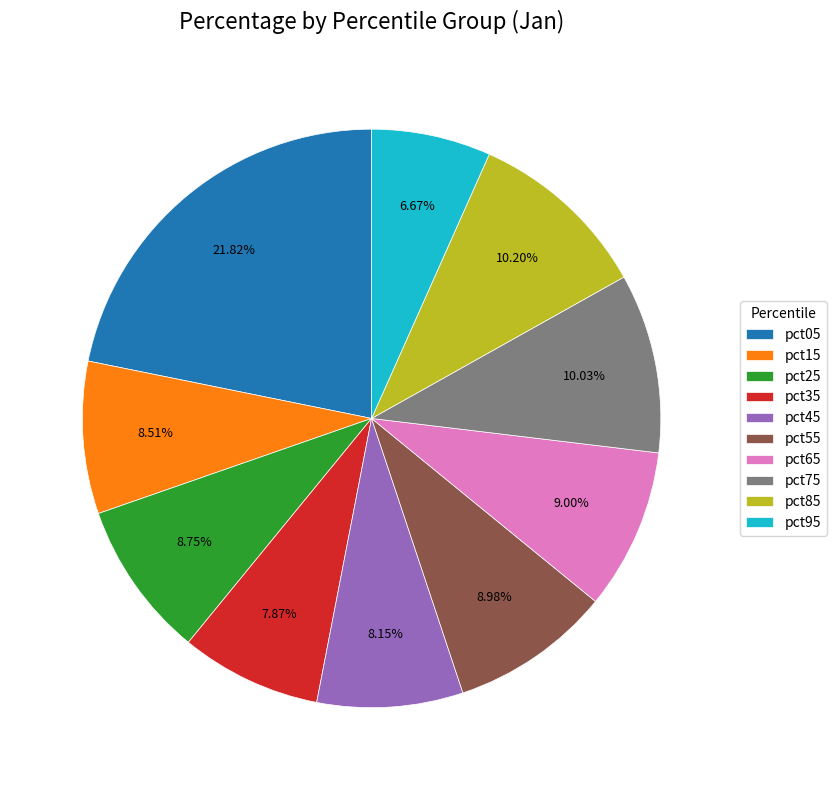

To the nearest percent, what is the difference between the largest and smallest slice percentages?

15%